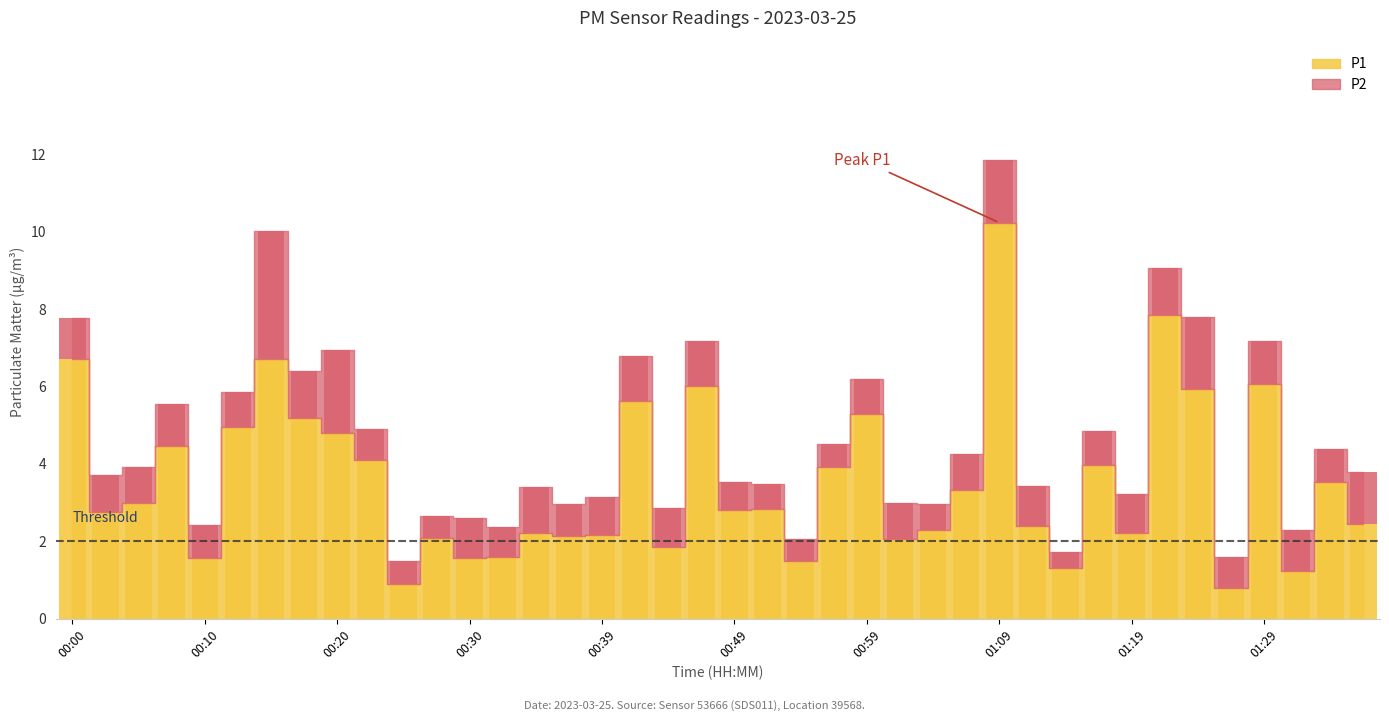

Between 01:06 and 00:47, which is larger?

00:47